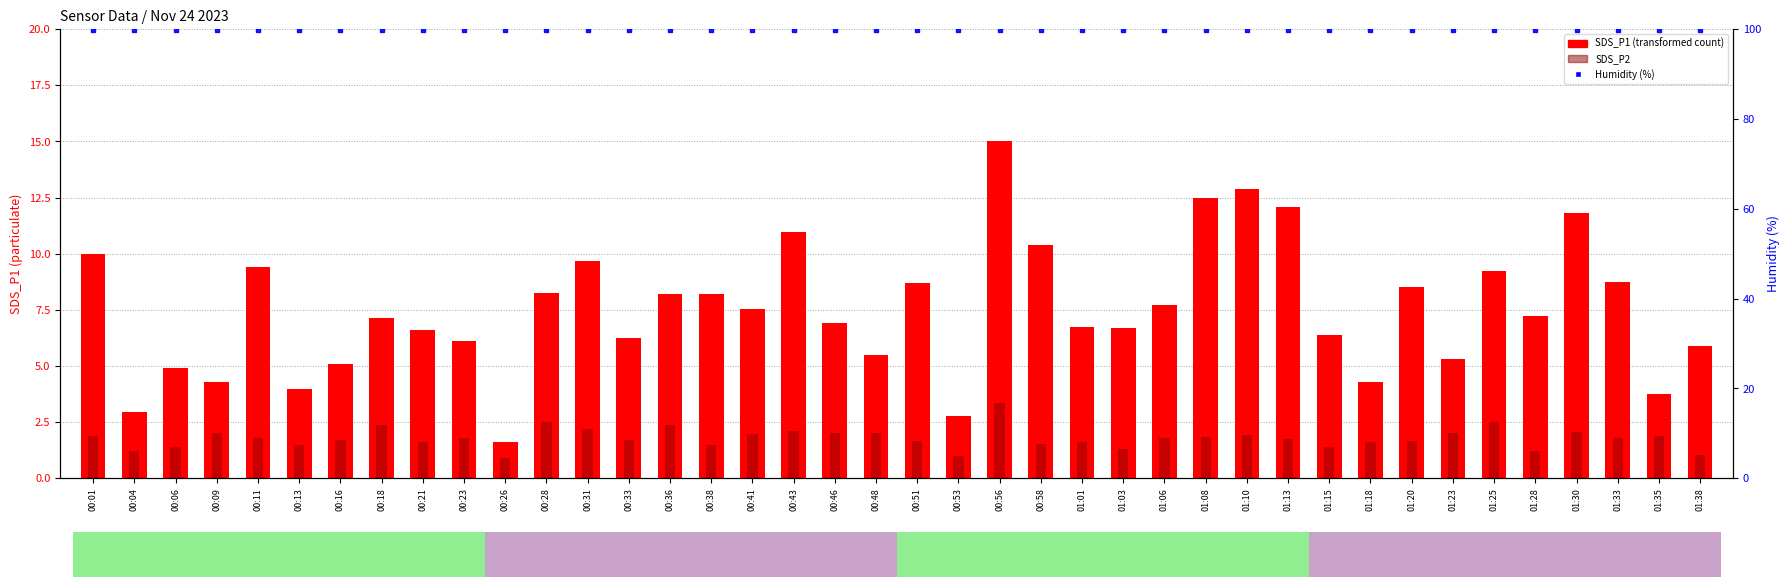

The SDS_P2 series shows 2.4 at 00:11. True or false?

False